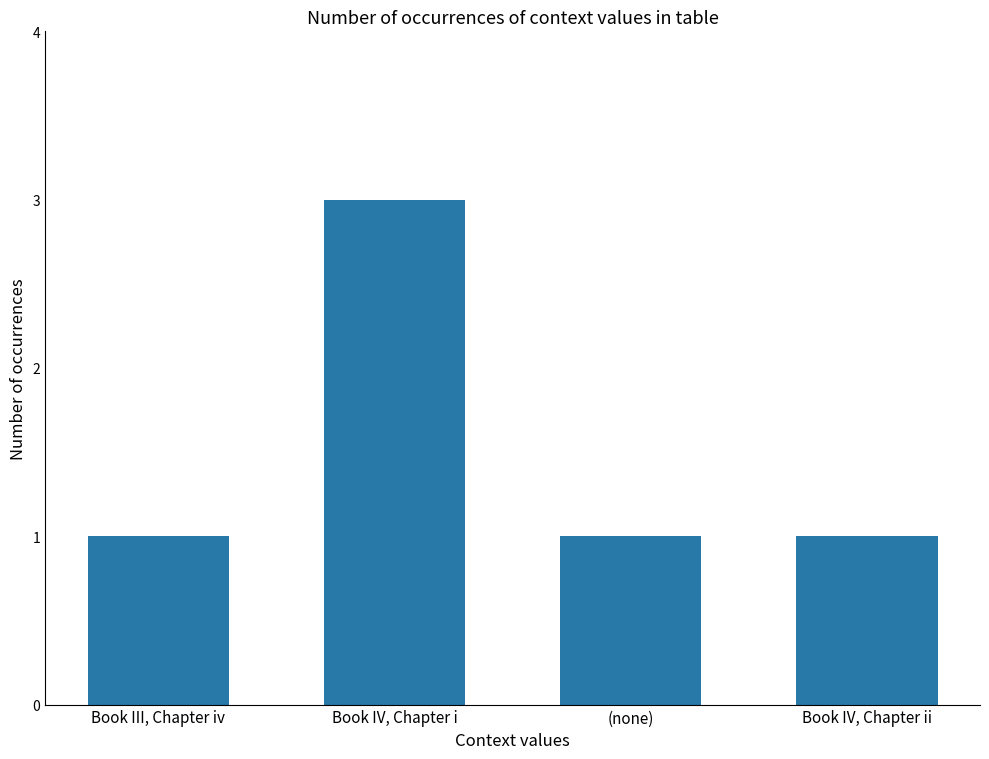

Approximately how many times larger is the value at Book IV, Chapter ii compared to Book III, Chapter iv?

1.0